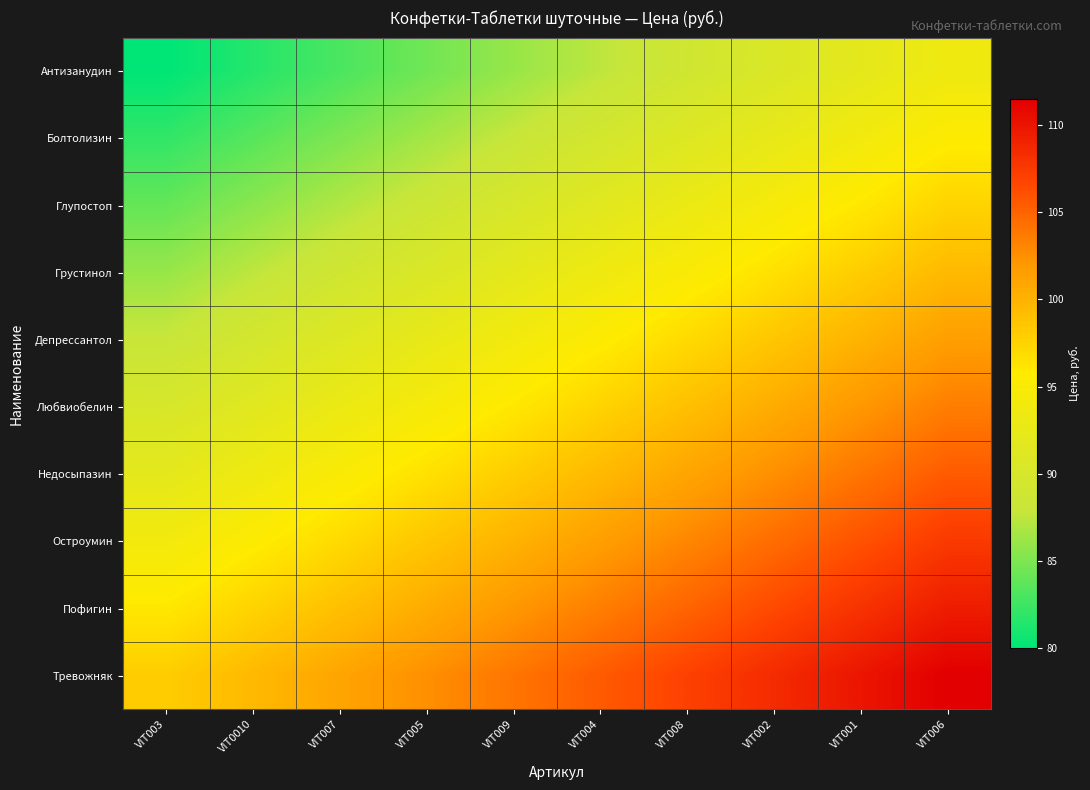

Rank the series at VIT005 from lowest to highest value.

Антизанудин, Болтолизин, Глупостоп, Грустинол, Депрессантол, Любвиобелин, Недосыпазин, Остроумин, Пофигин, Тревожняк